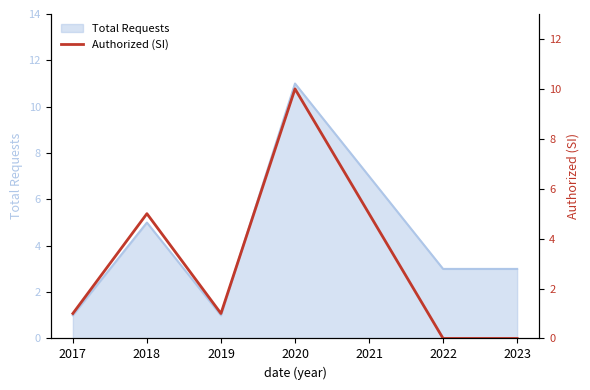

What is the value of the 3rd point from the left?

1